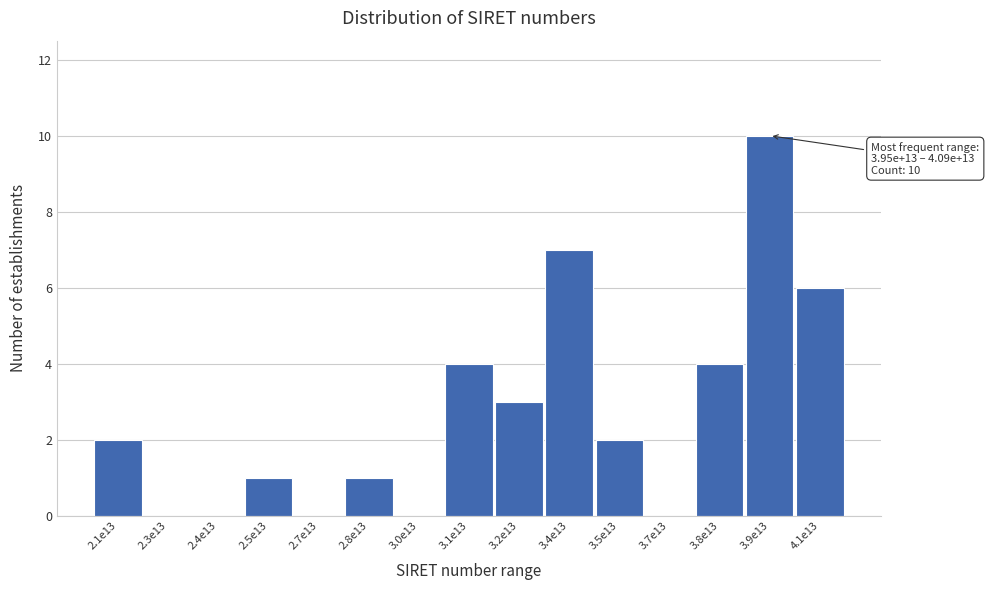

Between 2.5e13 and 3.8e13, which is larger?

3.8e13